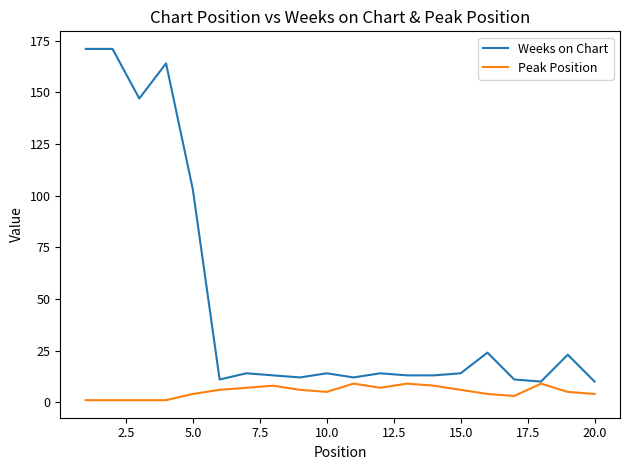

Which series has the largest total across all categories?

Weeks on Chart